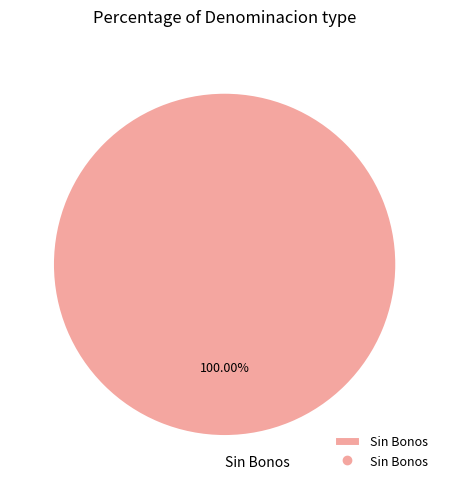

Rank the categories by value from lowest to highest.

Sin Bonos